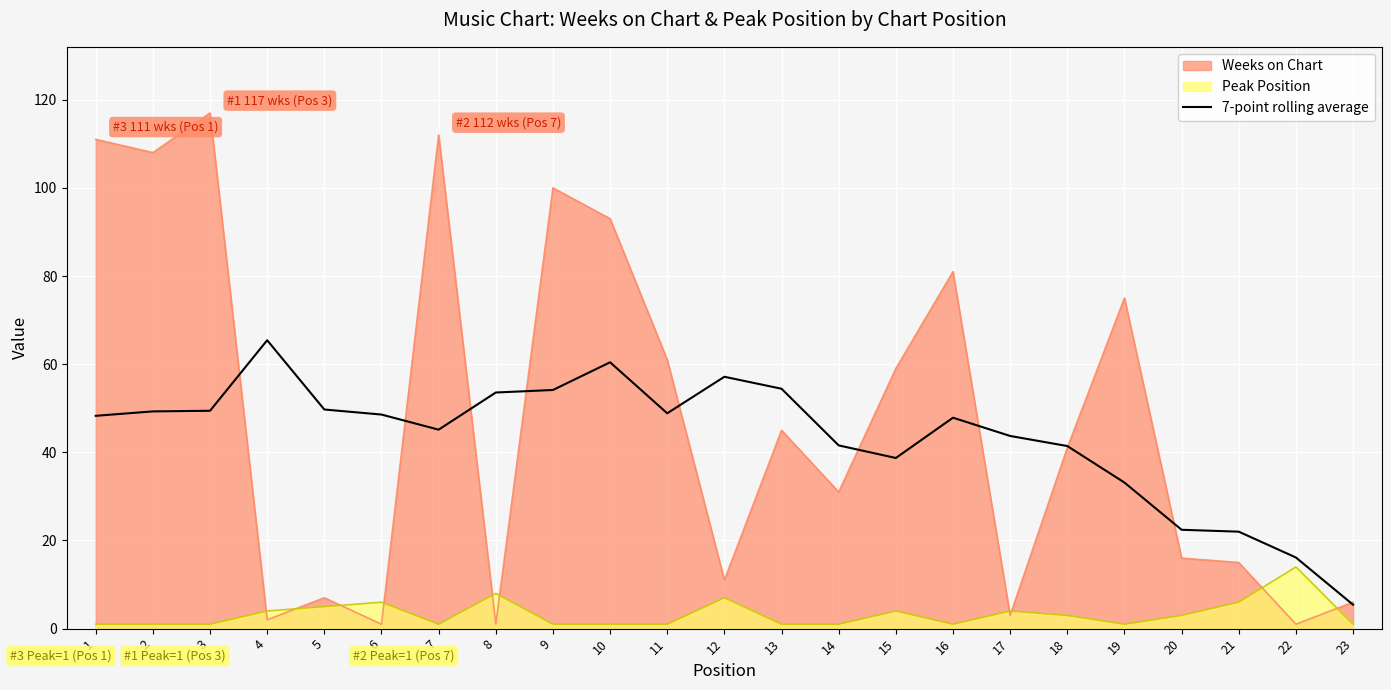

Reading left to right, list all the values displayed in this chart.

48.3	49.3	49.4	65.4	49.7	48.6	45.1	53.6	54.1	60.4	48.9	57.1	54.4	41.6	38.7	47.9	43.7	41.4	33.1	22.4	22.0	16.1	5.4